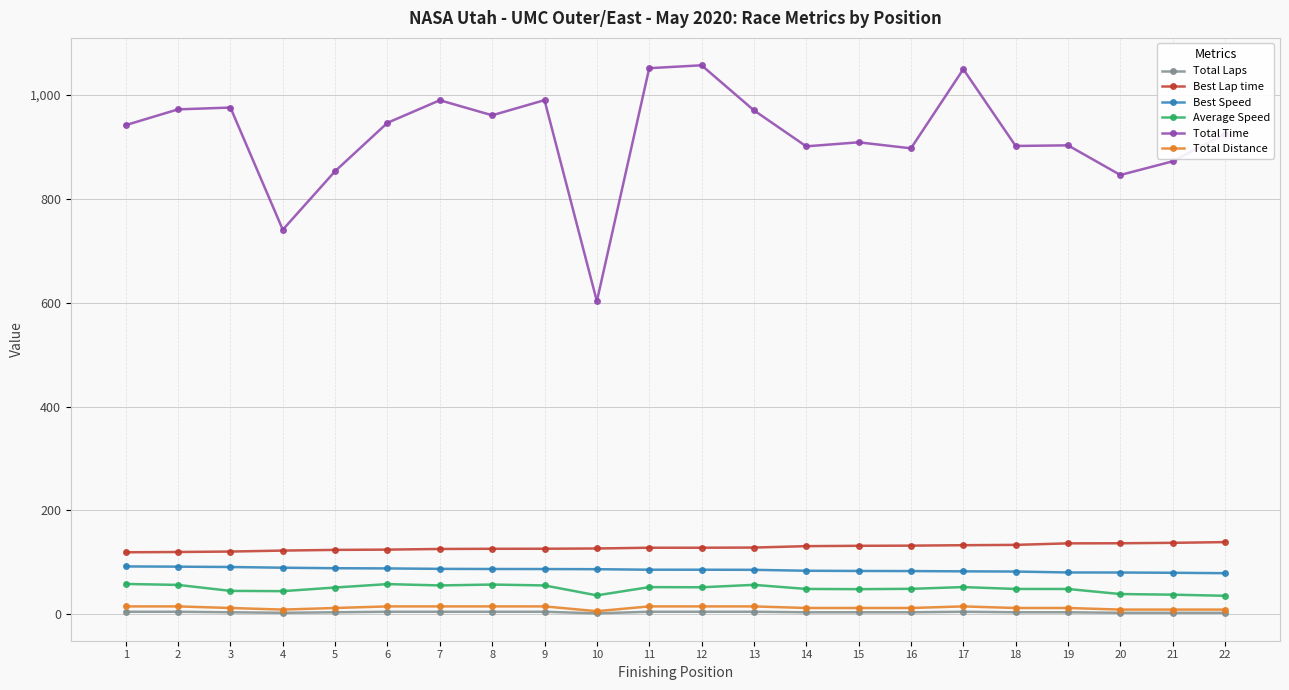

The value of Best Speed at 1 is 92.2. True or false?

True